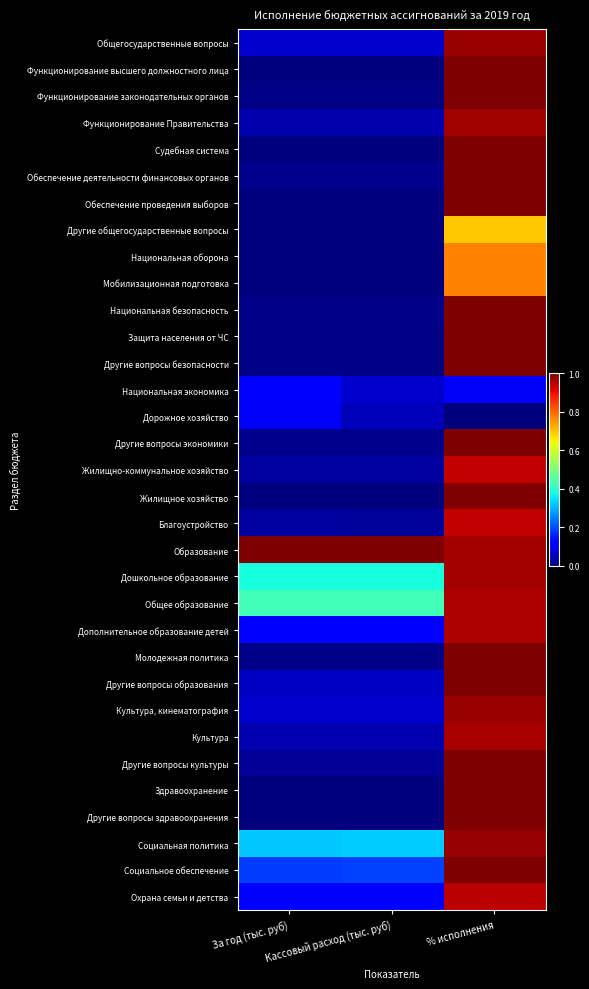

What is the maximum value shown in the chart?

1.0